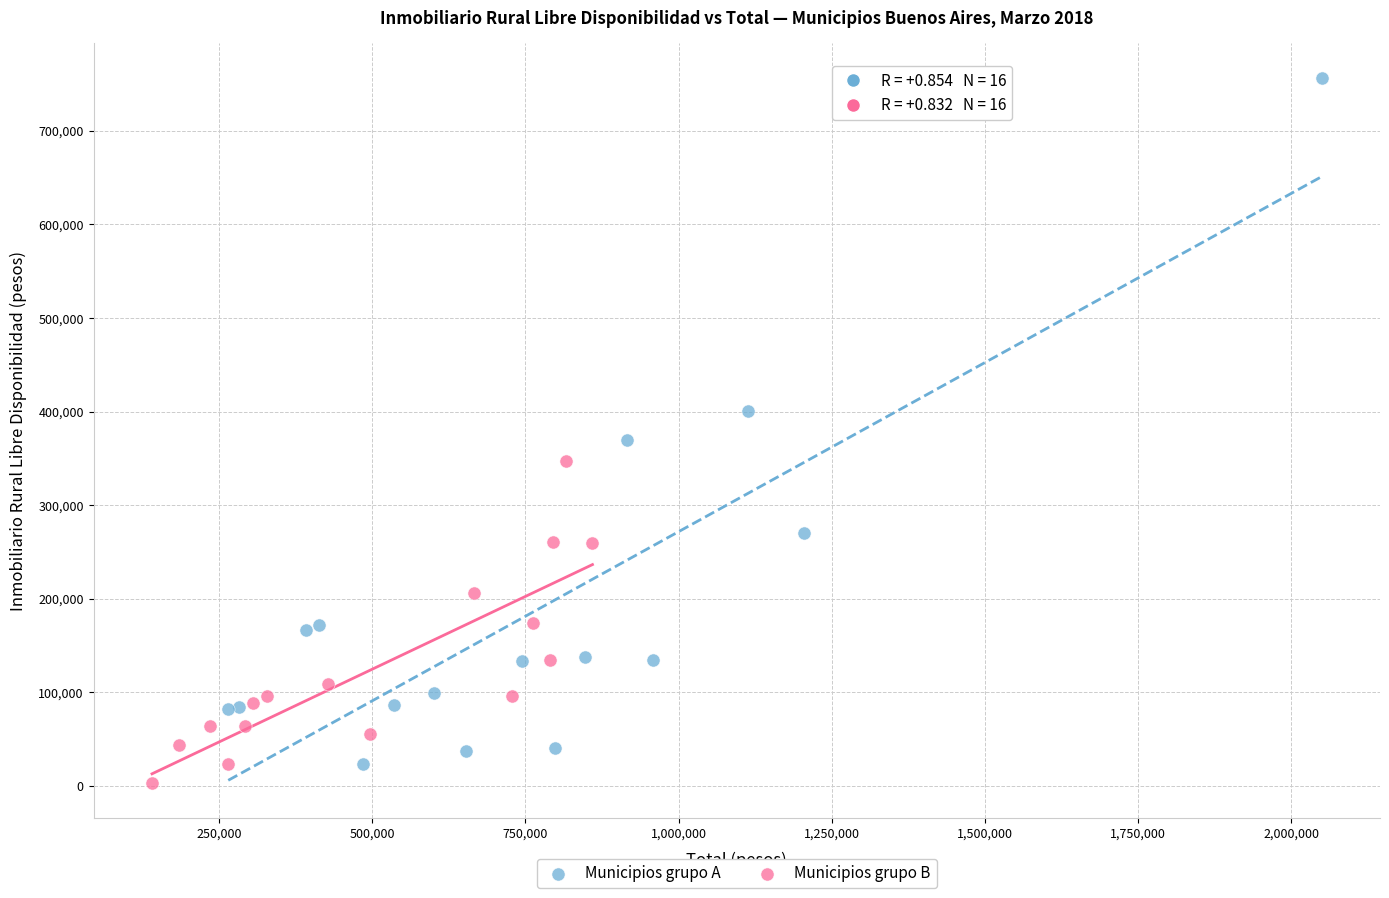

What are all the series names shown in the legend?

Municipios grupo A, Municipios grupo B